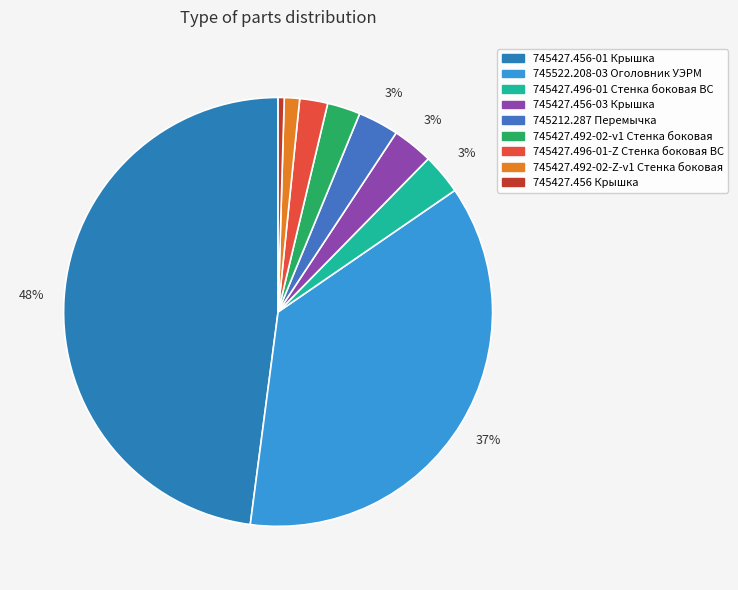

Which category has the smallest portion of the pie?

745427.456 Крышка